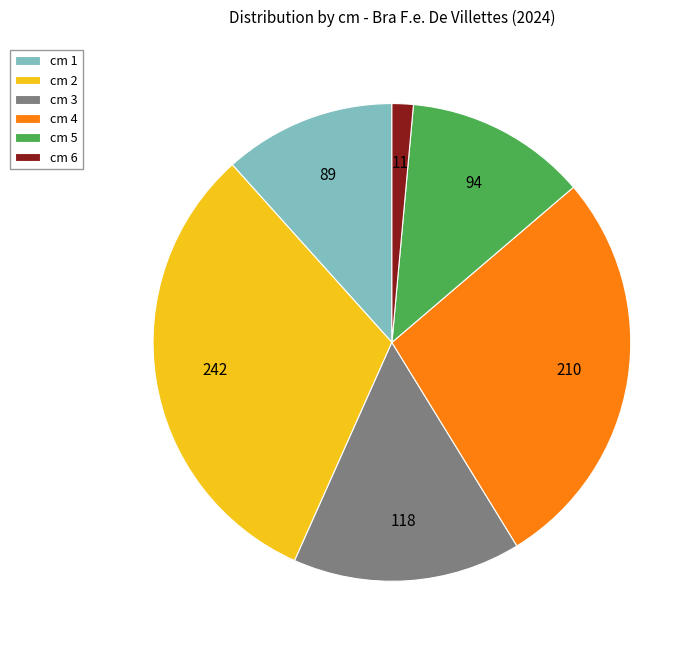

Which slice is the smallest?

cm 6